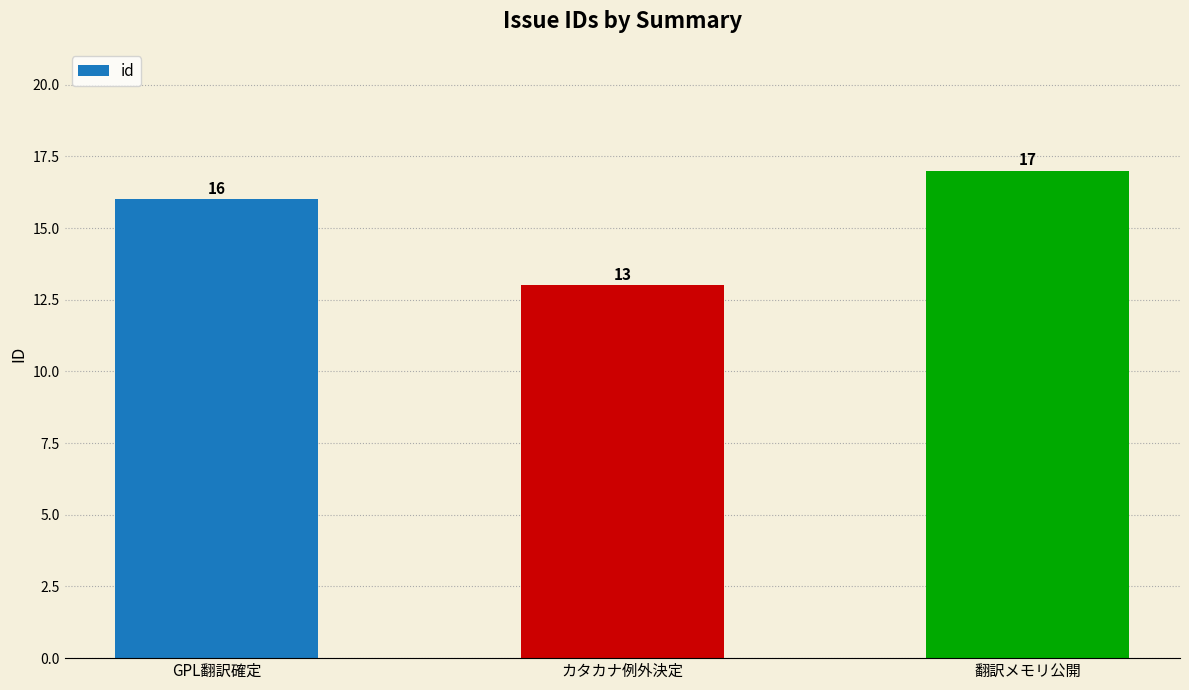

Which label corresponds to the largest value in the chart?

翻訳メモリ公開